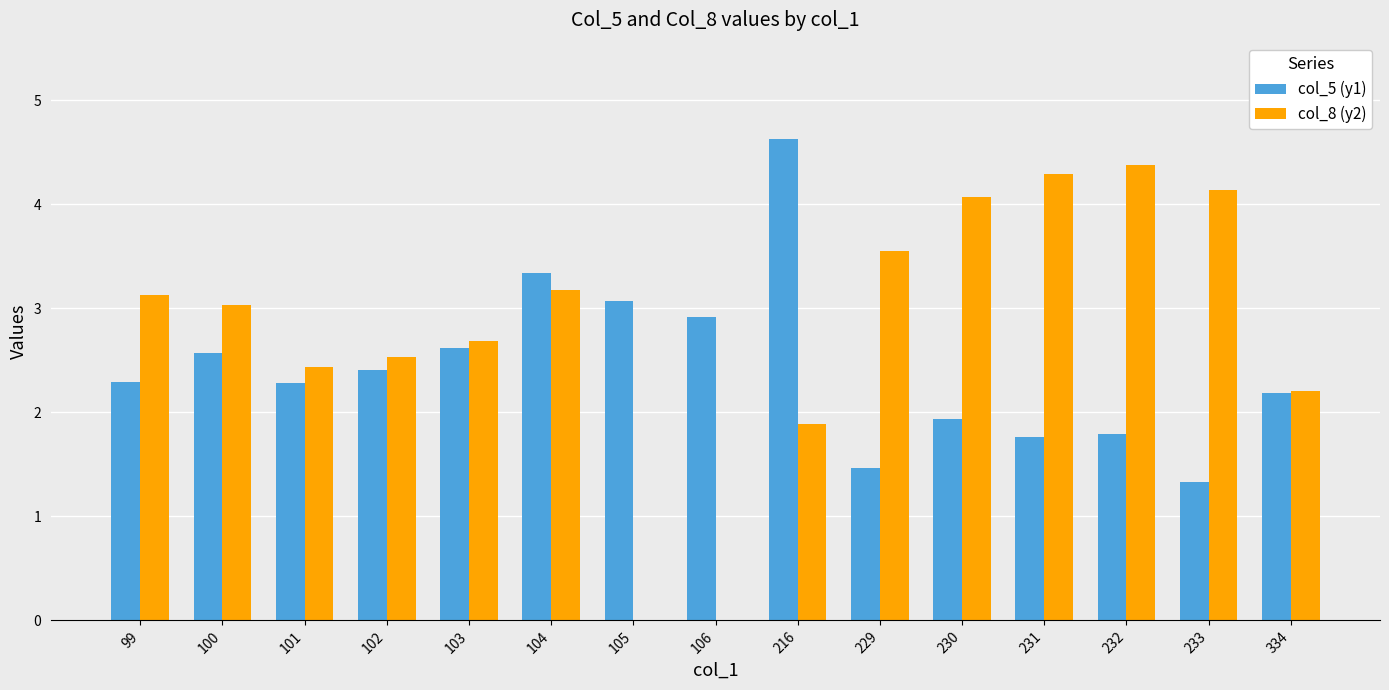

The value of col_5 (y1) at 229 is 1.5. True or false?

True